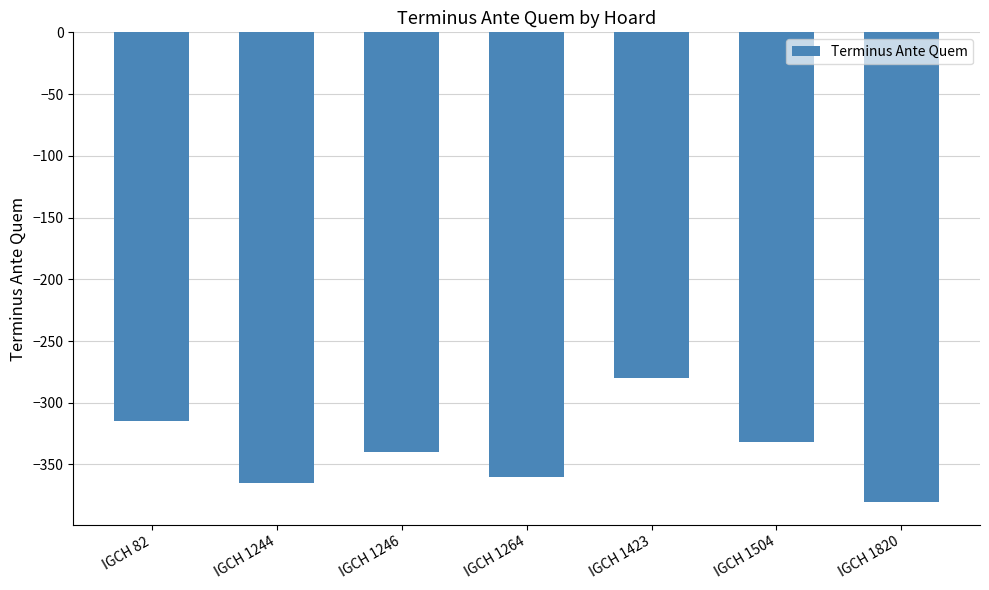

Reading left to right, list all the values displayed in this chart.

-315	-365	-340	-360	-280	-332	-380